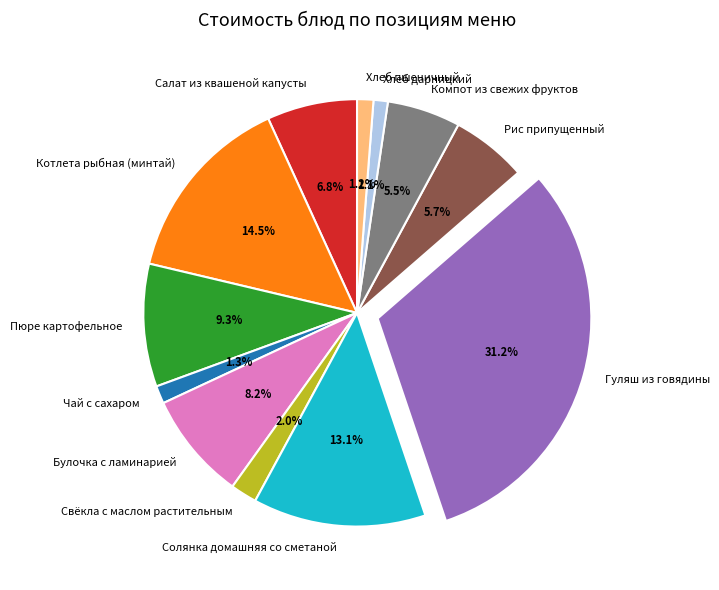

What is the largest slice in the pie chart?

Гуляш из говядины